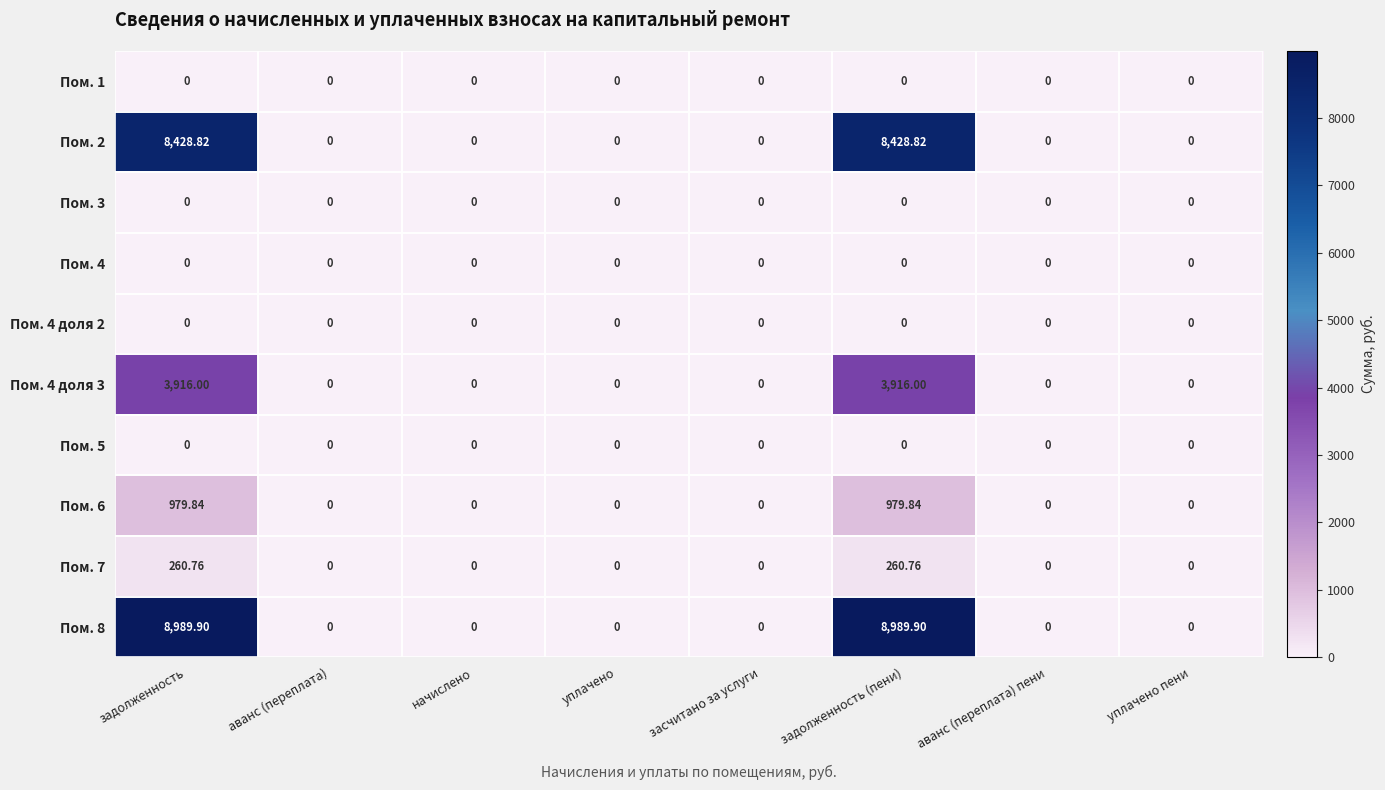

Is the value of Пом. 2 at задолженность (пени) greater than the value of Пом. 3 at уплачено?

Yes